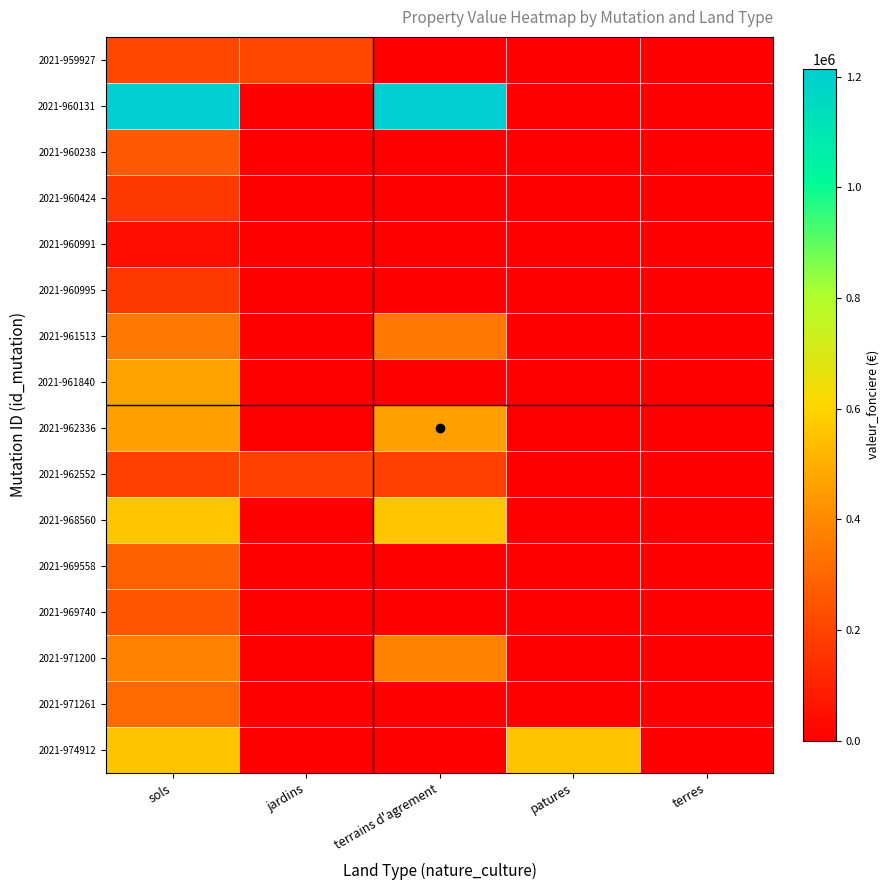

What is the greatest value displayed?

1214200